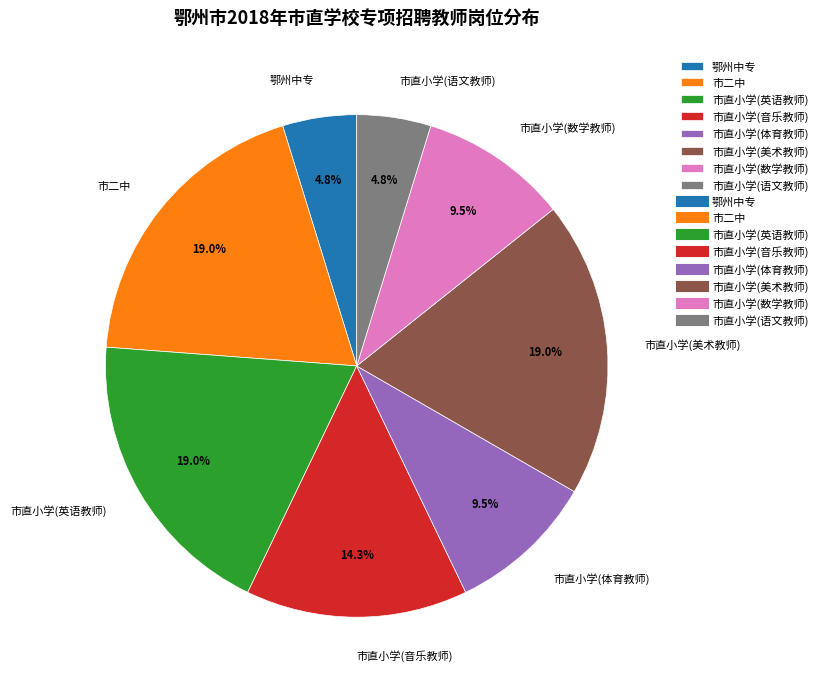

How much of the chart is everything except 市直小学(英语教师)?

81.0%